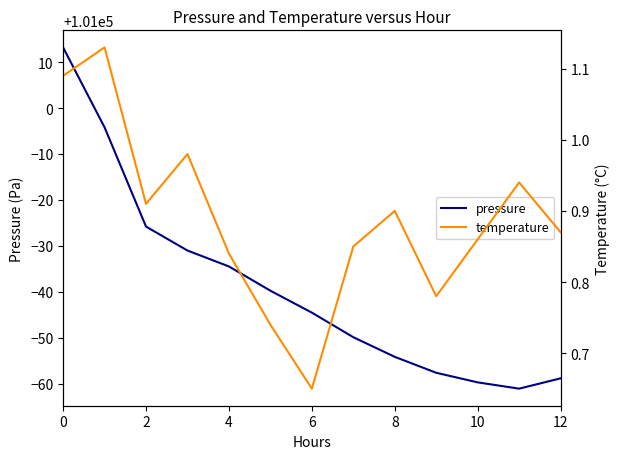

Which series has the largest total across all categories?

pressure